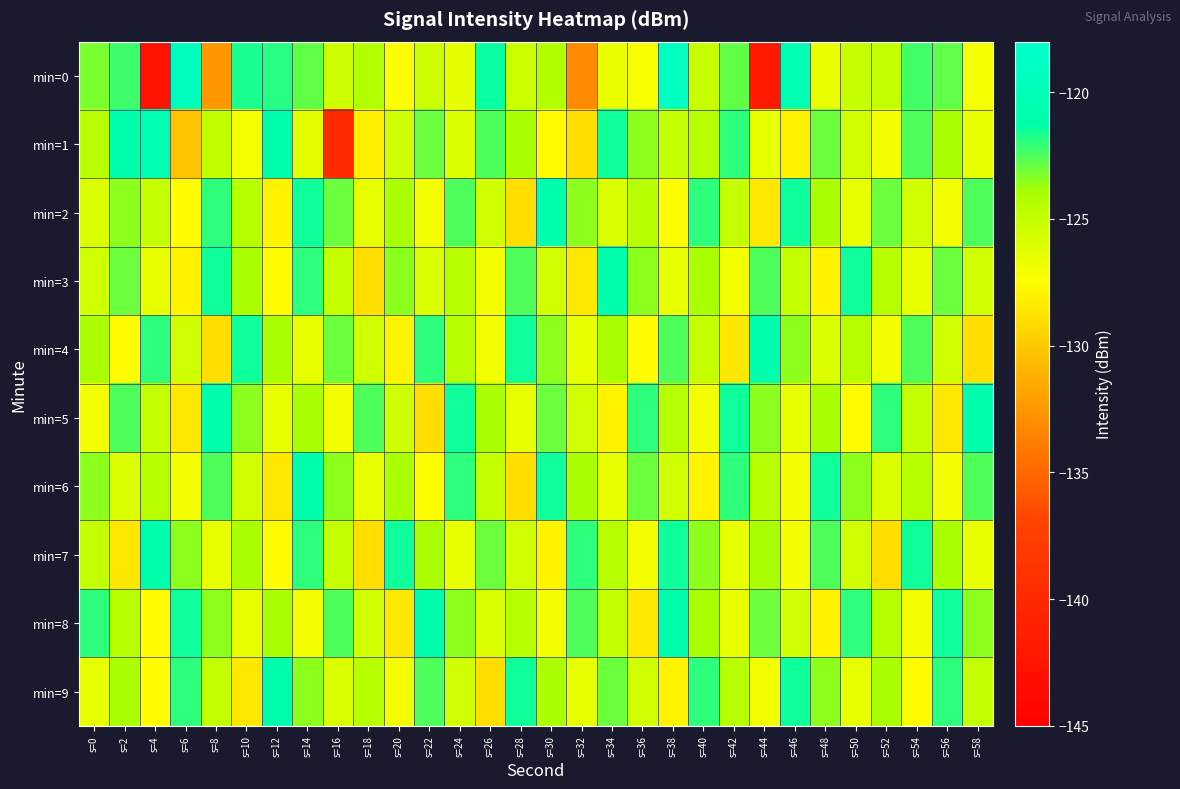

Which label corresponds to the largest value in the chart?

s=38